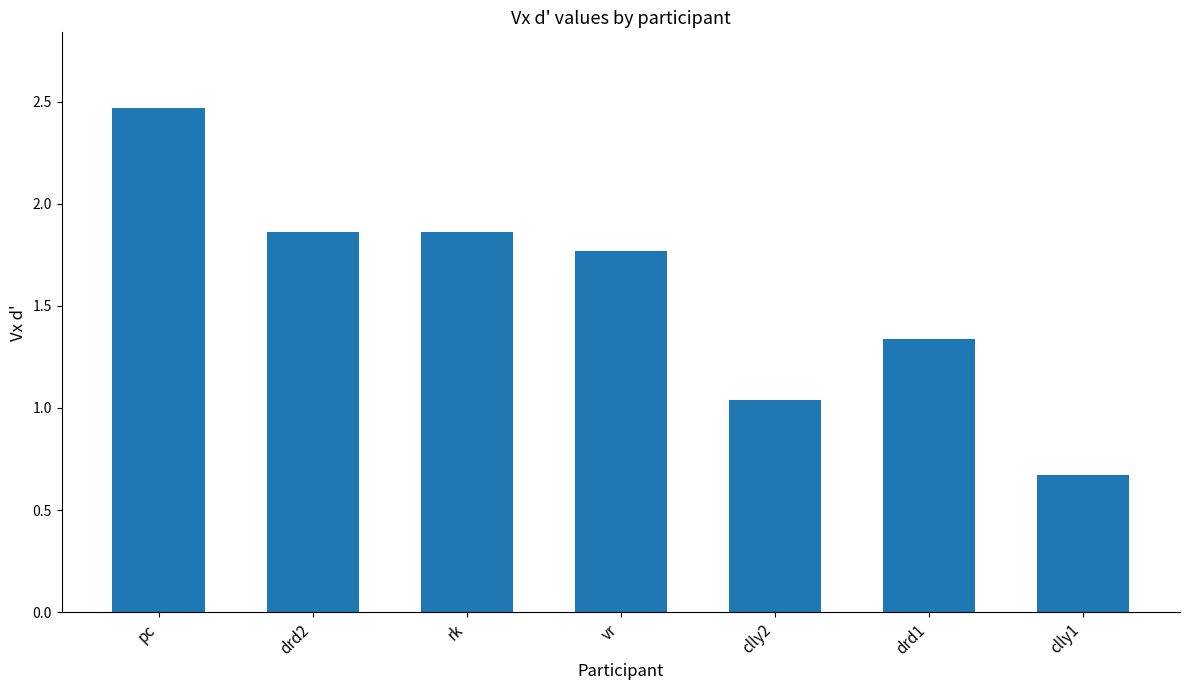

What is the change in value from clly2 to drd1?

+0.3